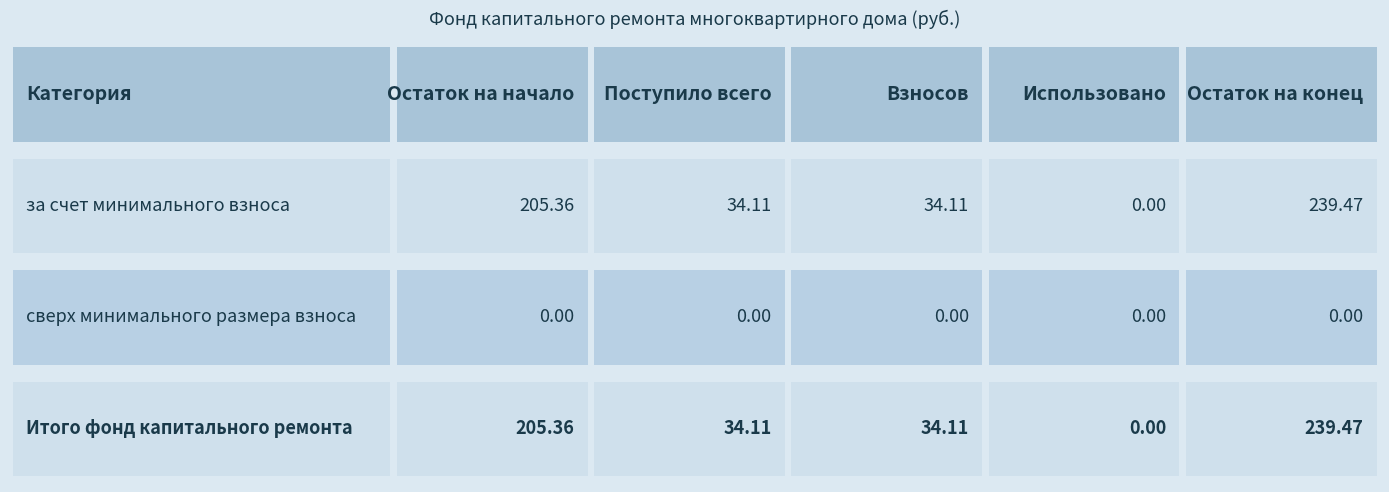

Rank the categories by Взносов value from lowest to highest.

сверх минимального размера взноса, за счет минимального взноса, Итого фонд капитального ремонта